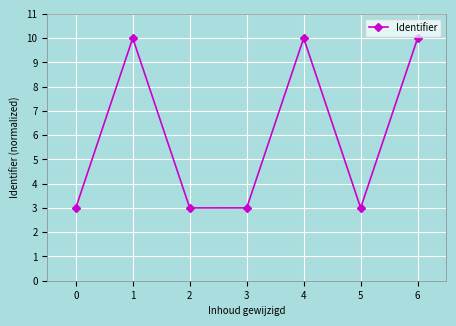

What is the change in value from 3 to 6?

+7.0